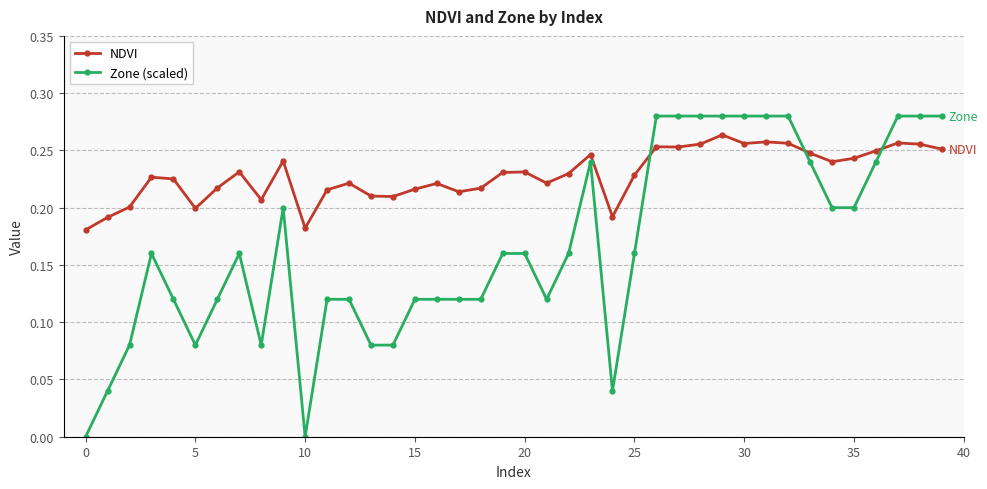

True or false: Zone (scaled) and NDVI intersect in this chart.

True